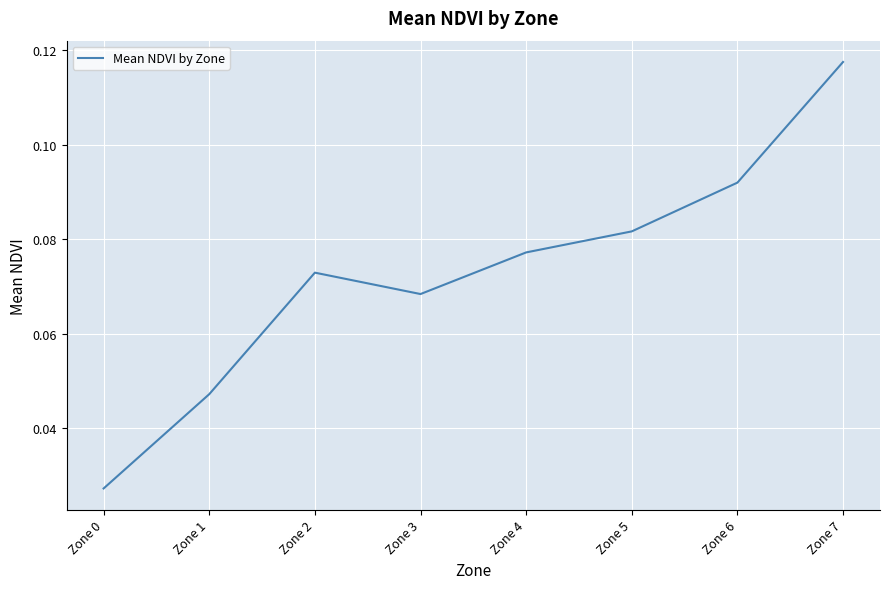

At which category does the chart reach its peak across all series?

Zone 7